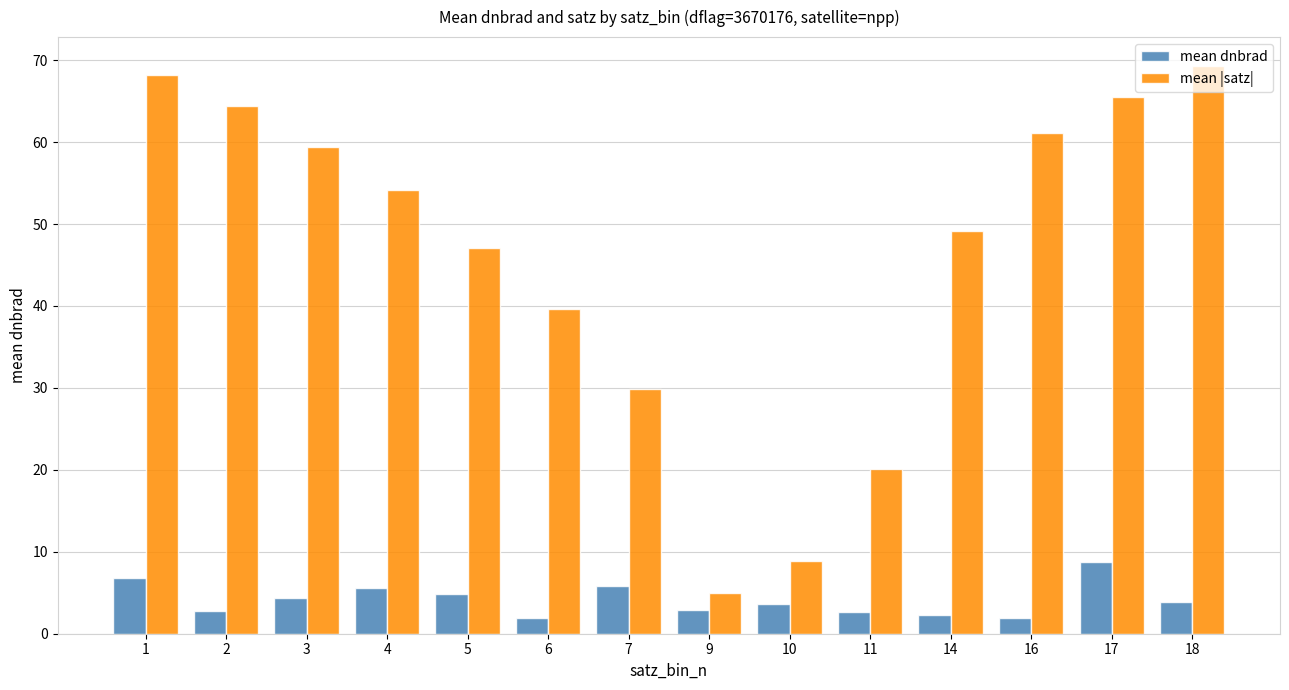

What is the value of the mean dnbrad bar at the 3rd from the left?

4.4